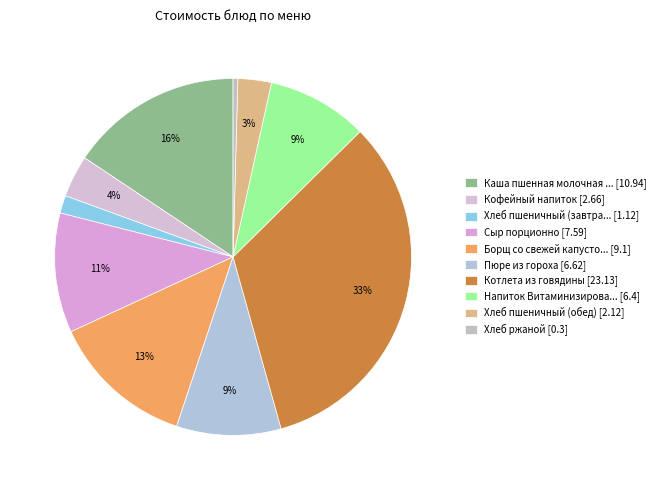

Count the number of slices in the pie.

10